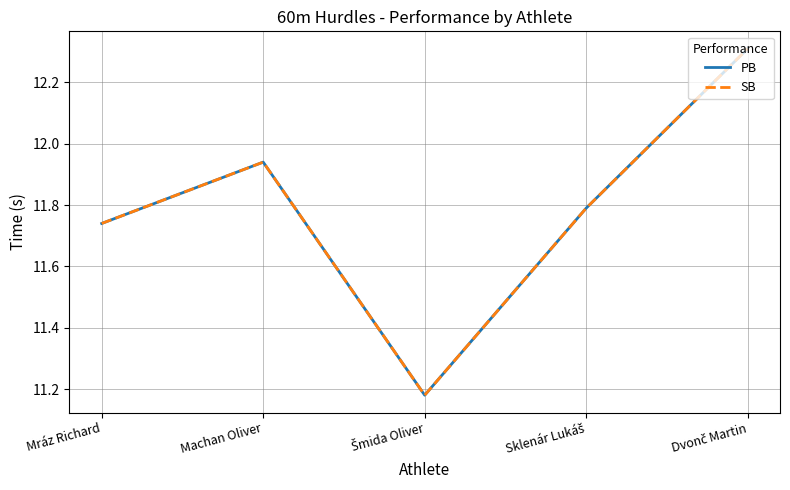

At which label does PB reach its peak?

Dvonč Martin